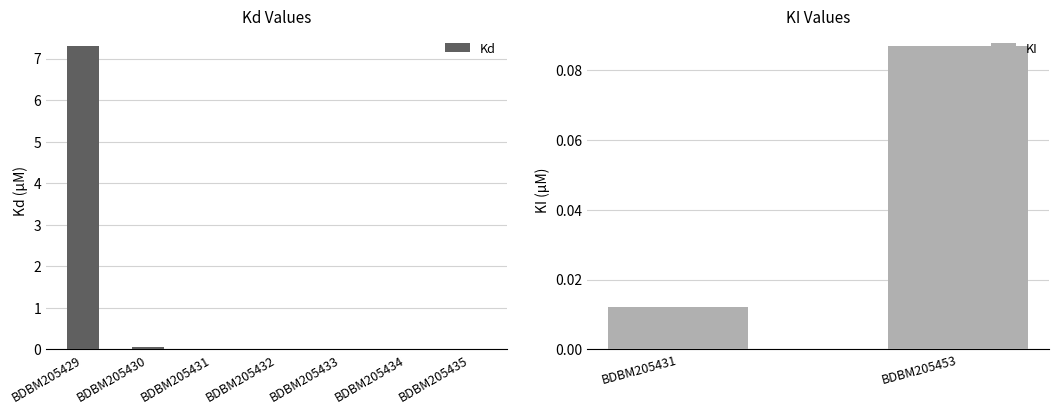

What is the greatest value displayed?

7.3